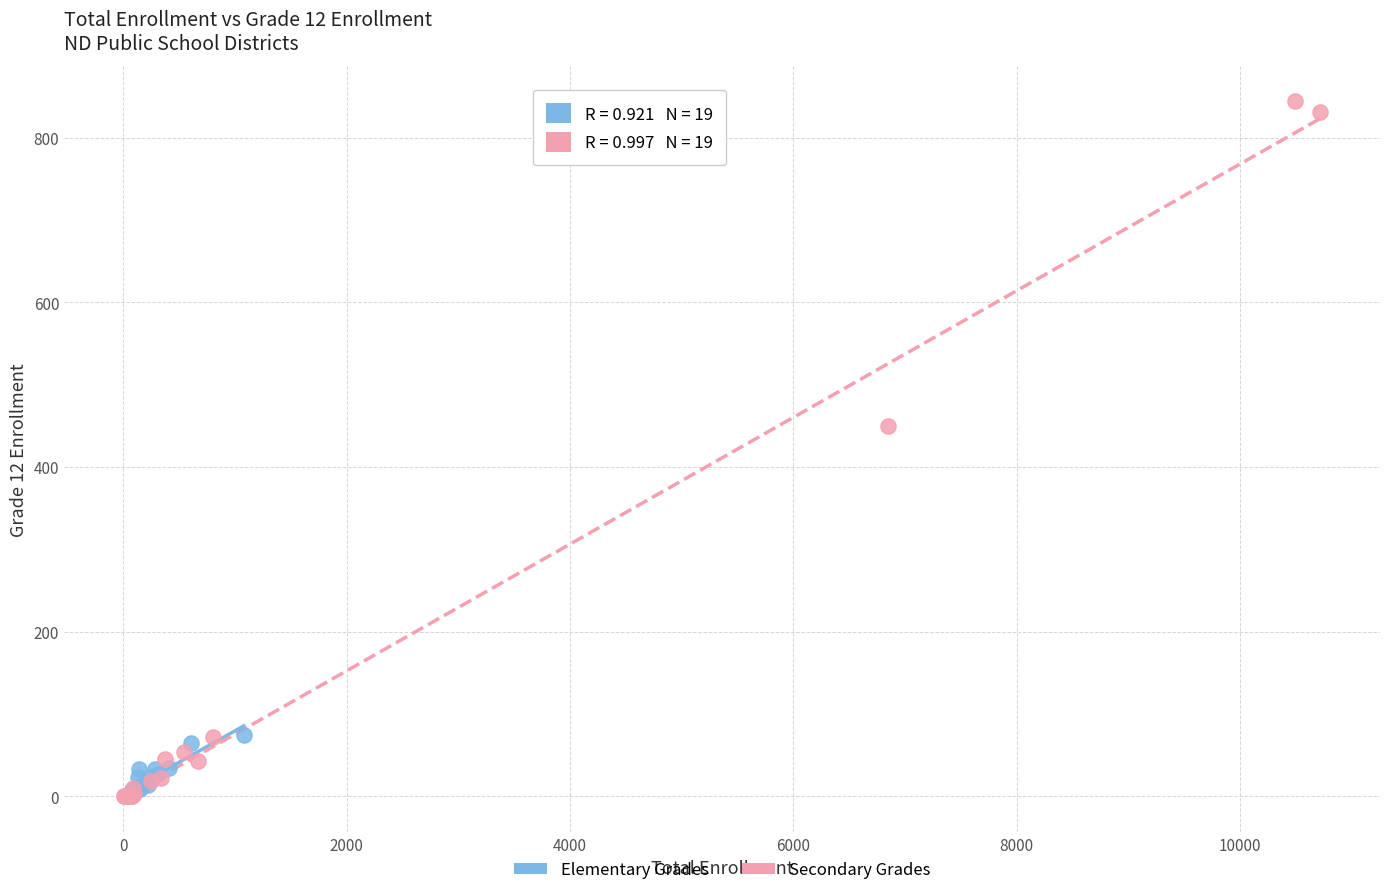

Which series has the widest spread of Y values?

Secondary Grades